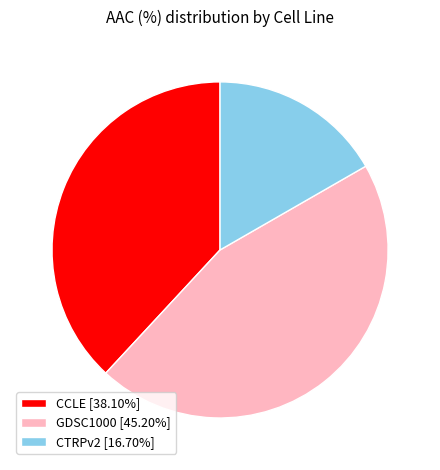

Combined, do GDSC1000 [45.20%] and CTRPv2 [16.70%] account for over 50%?

Yes